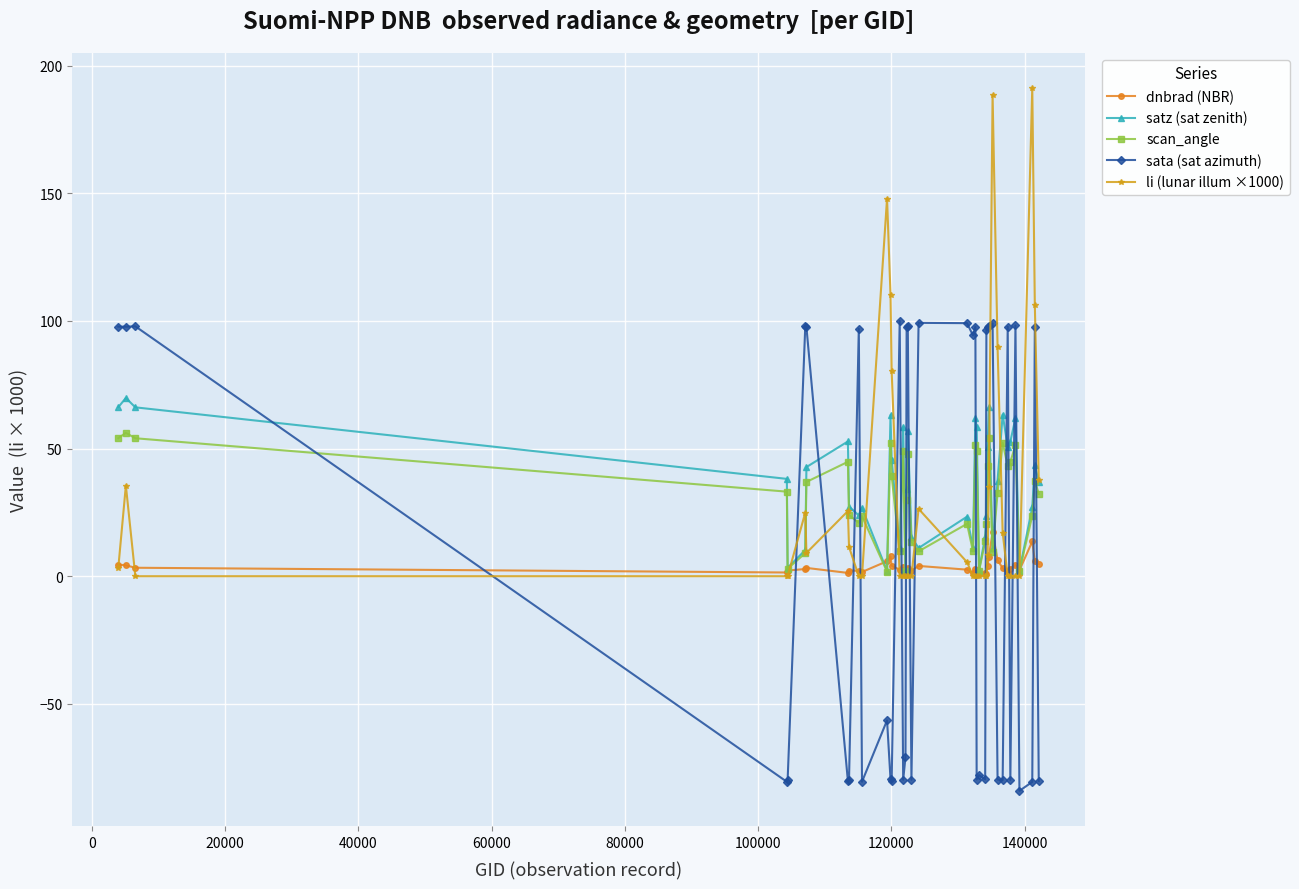

How many intersections are there between scan_angle and sata (sat azimuth)?

19